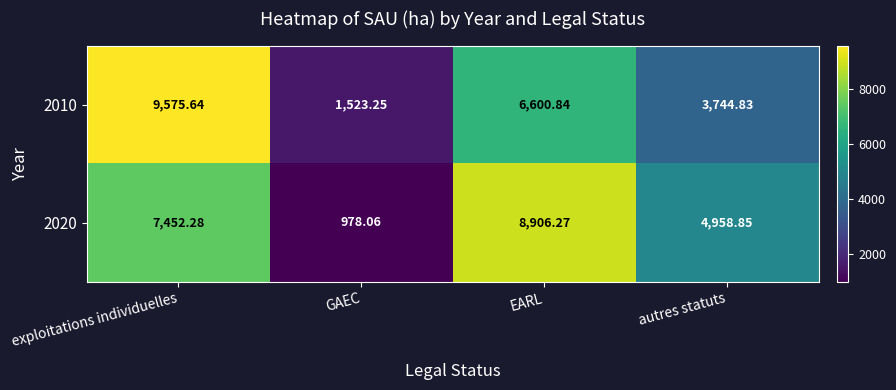

At which label is 2020 closest to 4942?

autres statuts